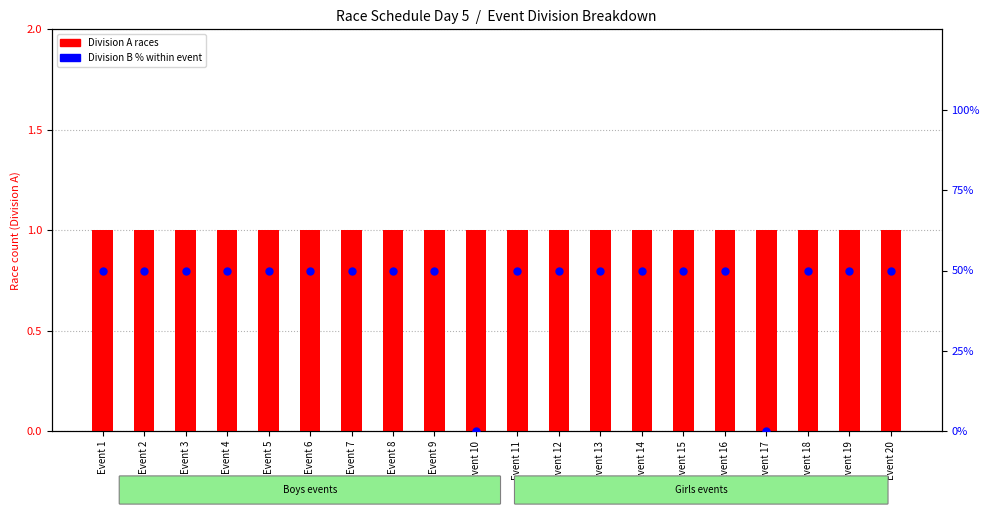

What is the total value across all series at Event 1?

51